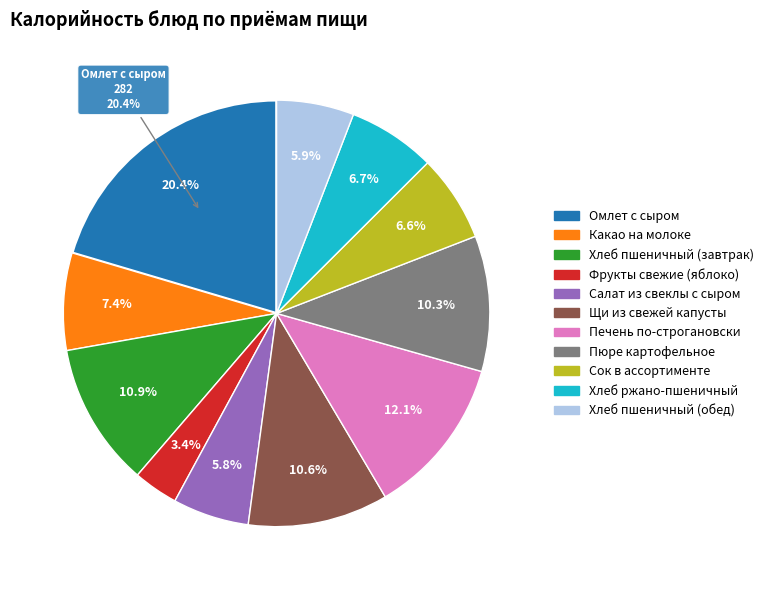

True or false: Салат из свеклы с сыром accounts for 12% of the total.

False